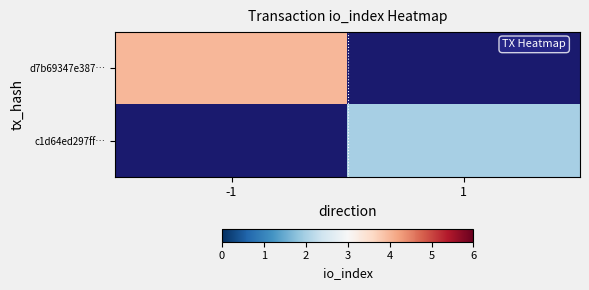

Rank the series by their maximum value, from lowest to highest.

d7b69347e387…, c1d64ed297ff…